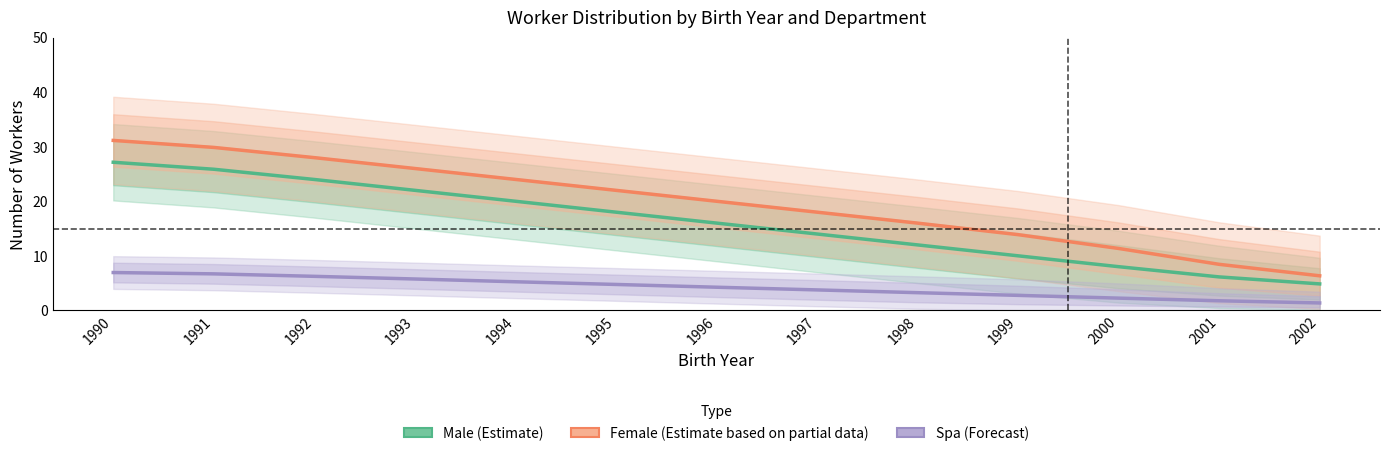

How many distinct data groups are displayed?

3